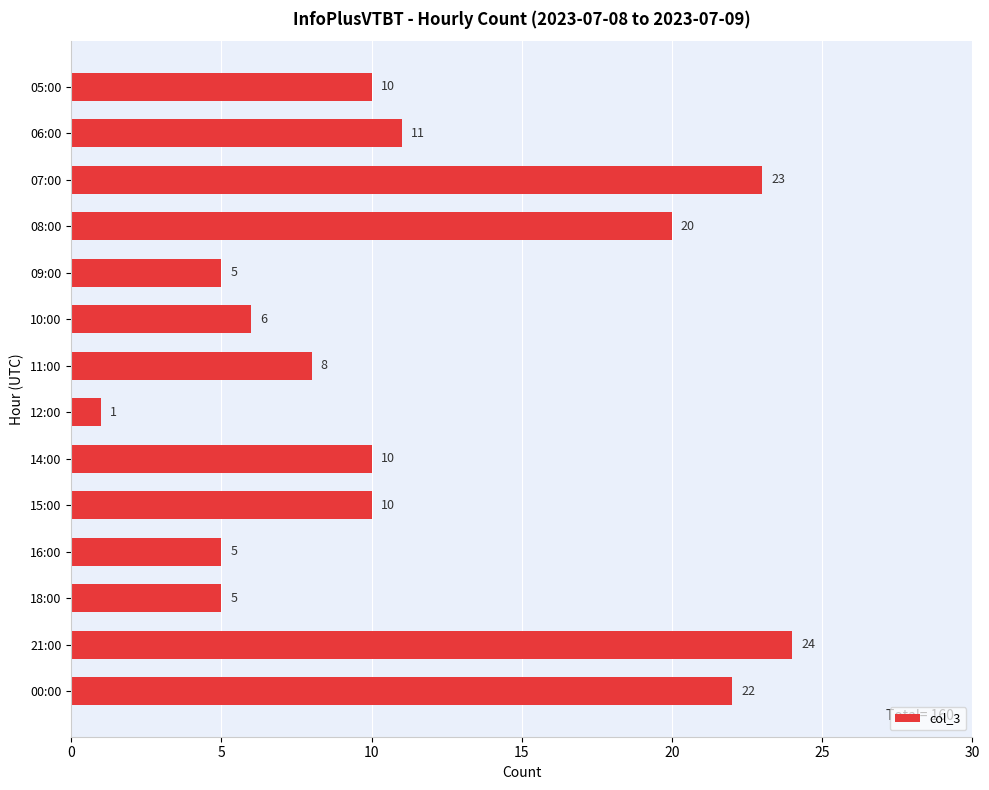

What is the label of the 5th bar from the bottom?

15:00